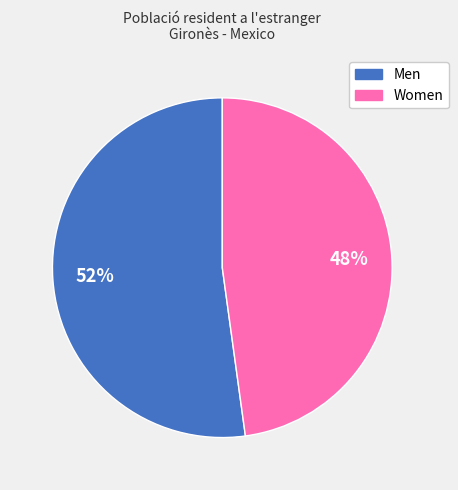

Rank the categories by value from highest to lowest.

Men, Women